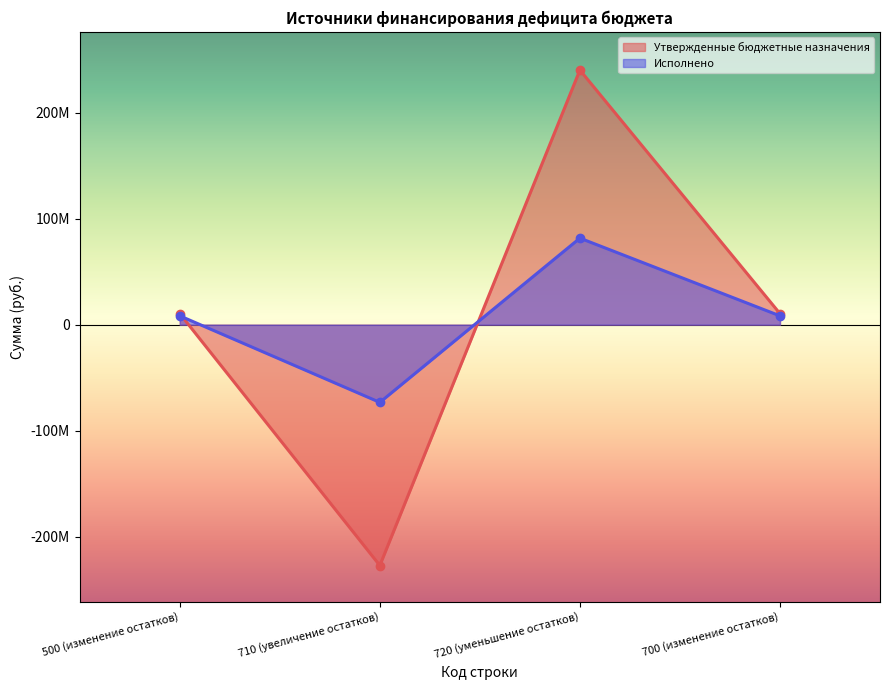

What is the label of the 4th point from the right?

500 (изменение остатков)